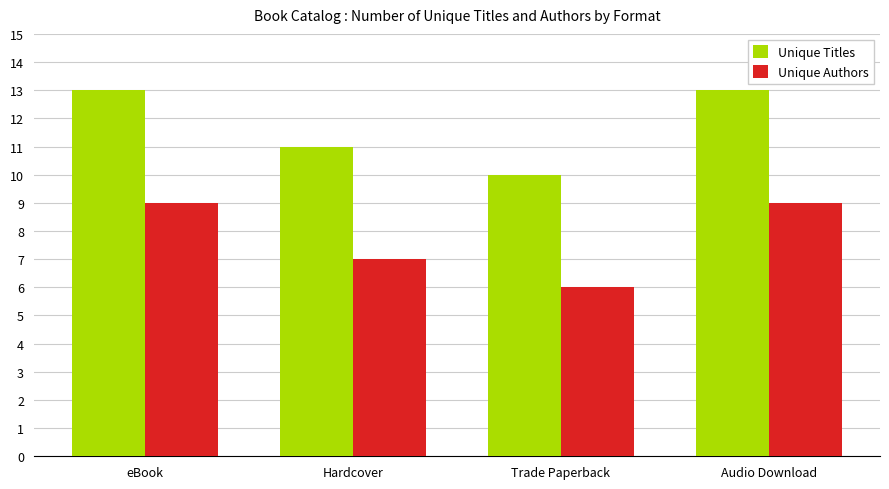

What are all the series names shown in the legend?

Unique Titles, Unique Authors